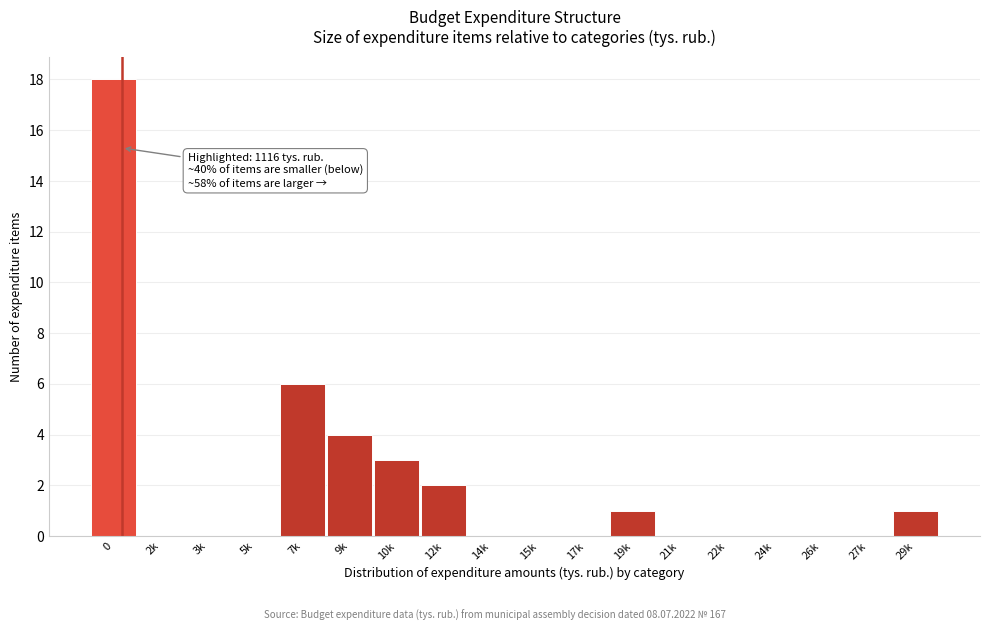

Reading left to right, extract all data points from this chart.

0=18	2k=0	3k=0	5k=0	7k=6	9k=4	10k=3	12k=2	14k=0	15k=0	17k=0	19k=1	21k=0	22k=0	24k=0	26k=0	27k=0	29k=1